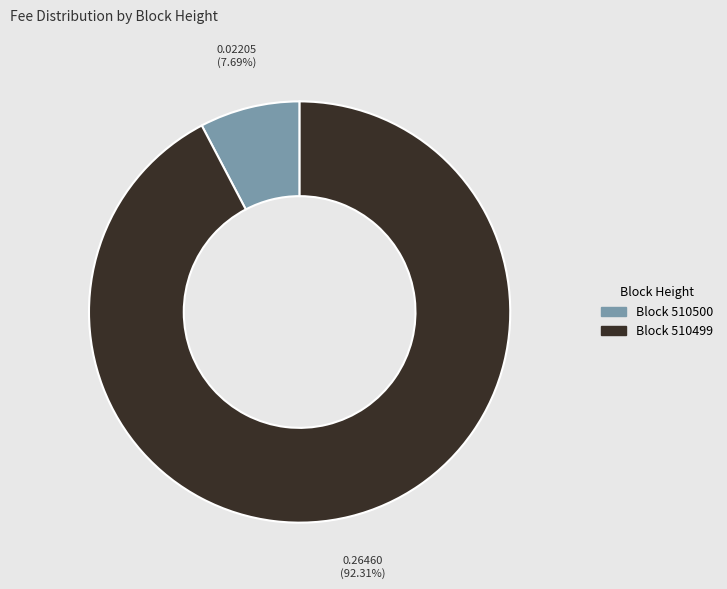

Is there any slice that represents more than half of the pie?

Yes